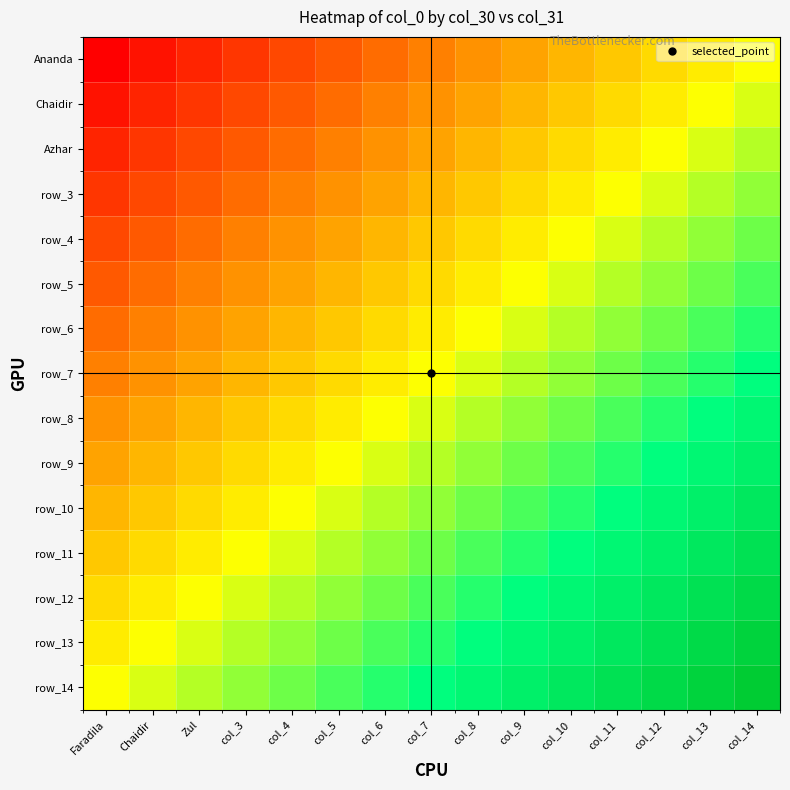

What is the highest value of the row_6 series?

0.4